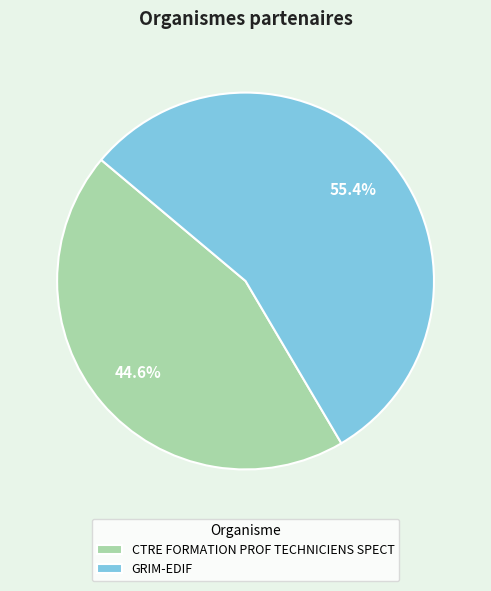

What is the majority slice?

GRIM-EDIF